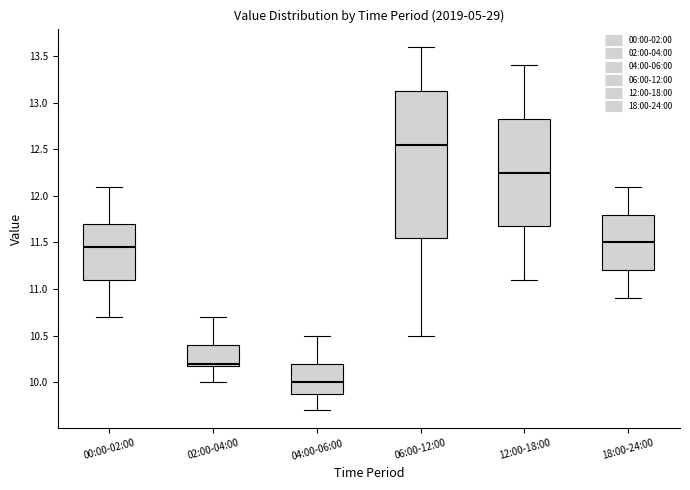

Reading left to right, read every box against the y-axis: the position of its median line, the range the box covers, and the ends of its whiskers. The values are not printed on the chart, so give them approximately, as read against the axis.

00:00-02:00: median 11.45, box 11.10 to 11.70, whiskers 10.70 to 12.10
02:00-04:00: median 10.20 (just above the box's lower edge), box 10.20 to 10.40, whiskers 10.00 to 10.70
04:00-06:00: median 10.00, box 9.90 to 10.20, whiskers 9.70 to 10.50
06:00-12:00: median 12.55, box 11.55 to 13.15, whiskers 10.50 to 13.60
12:00-18:00: median 12.25, box 11.70 to 12.85, whiskers 11.10 to 13.40
18:00-24:00: median 11.50, box 11.20 to 11.80, whiskers 10.90 to 12.10